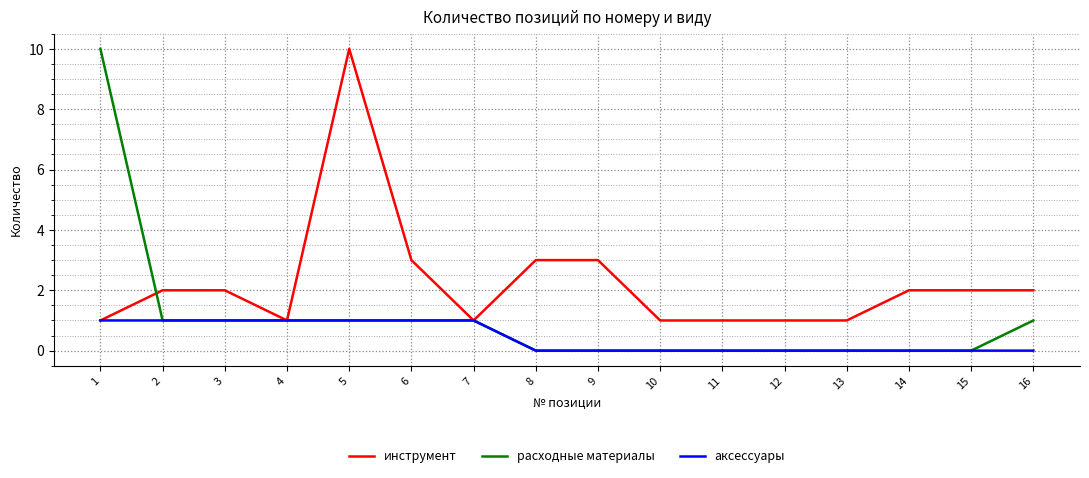

Does the chart have visible grid lines?

Yes